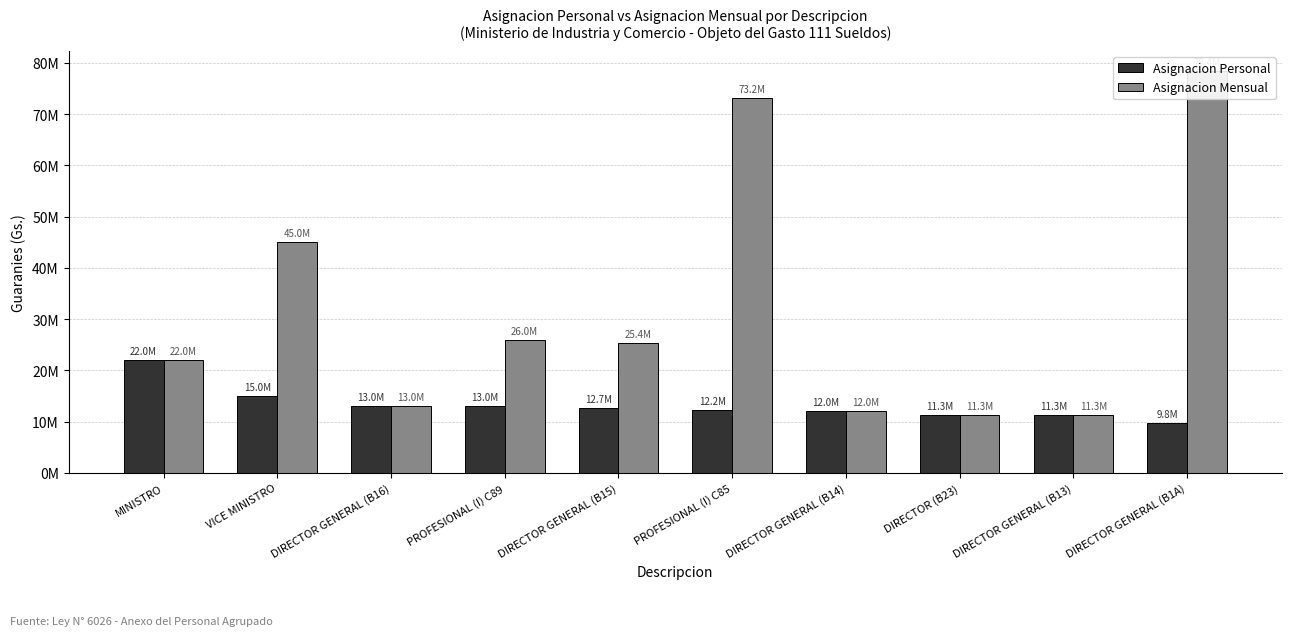

Reading left to right, extract all data points from this chart.

Asignacion Personal: MINISTRO=22000000	VICE MINISTRO=15000000	DIRECTOR GENERAL (B16)=13000000	PROFESIONAL (I) C89=13000000	DIRECTOR GENERAL (B15)=12700000	PROFESIONAL (I) C85=12200000	DIRECTOR GENERAL (B14)=12000000	DIRECTOR (B23)=11300000	DIRECTOR GENERAL (B13)=11300000	DIRECTOR GENERAL (B1A)=9800000
Asignacion Mensual: MINISTRO=22000000	VICE MINISTRO=45000000	DIRECTOR GENERAL (B16)=13000000	PROFESIONAL (I) C89=26000000	DIRECTOR GENERAL (B15)=25400000	PROFESIONAL (I) C85=73200000	DIRECTOR GENERAL (B14)=12000000	DIRECTOR (B23)=11300000	DIRECTOR GENERAL (B13)=11300000	DIRECTOR GENERAL (B1A)=78400000